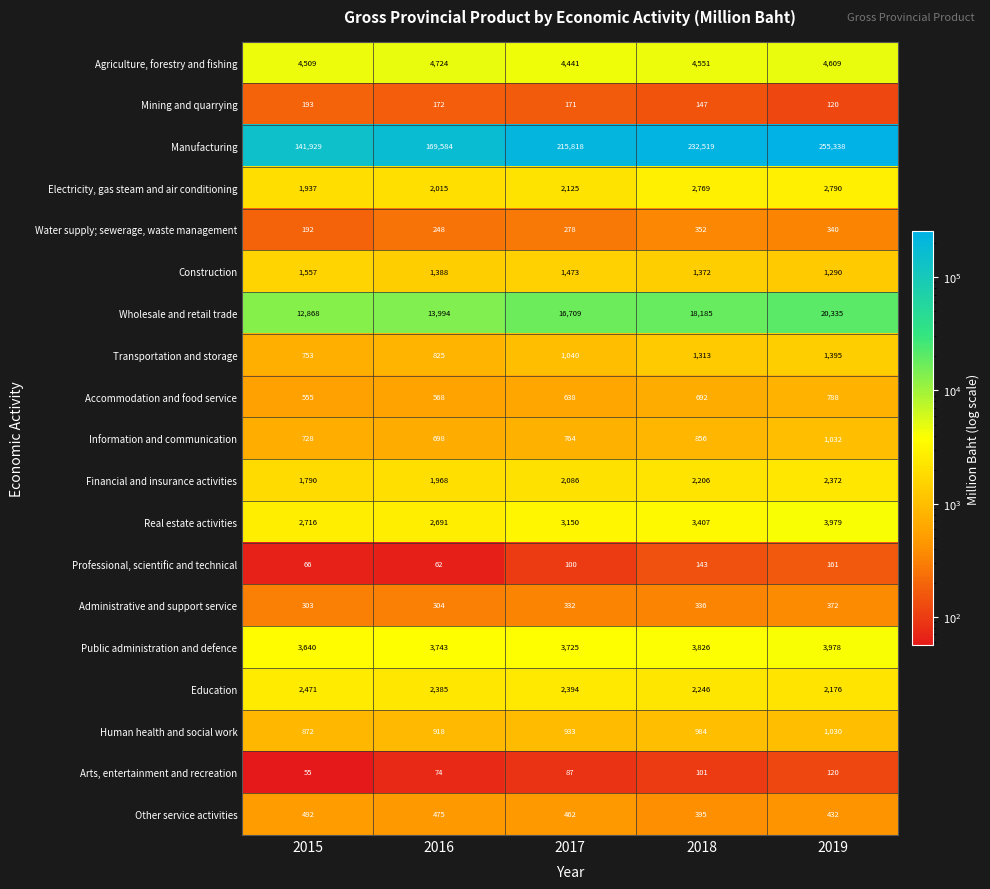

Which series changed the most between 2015 and 2018?

Manufacturing